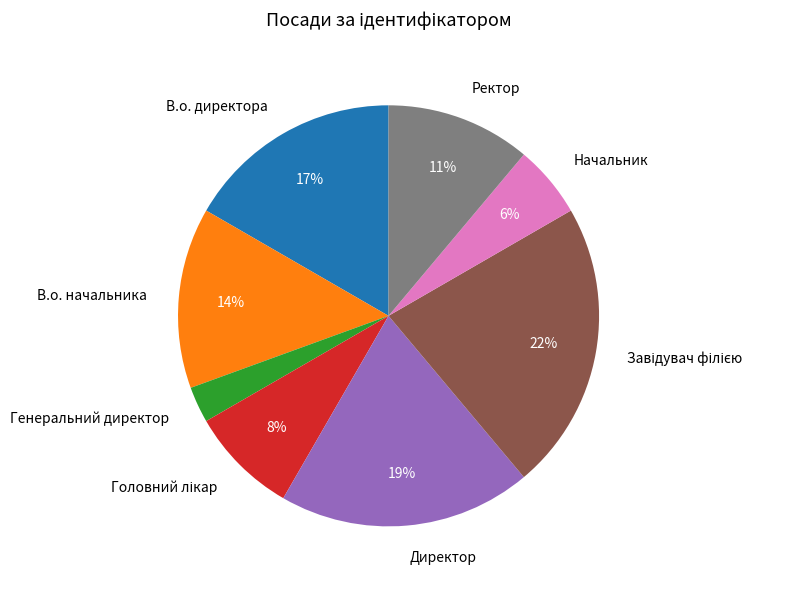

Does Генеральний директор represent more than half of the total?

No